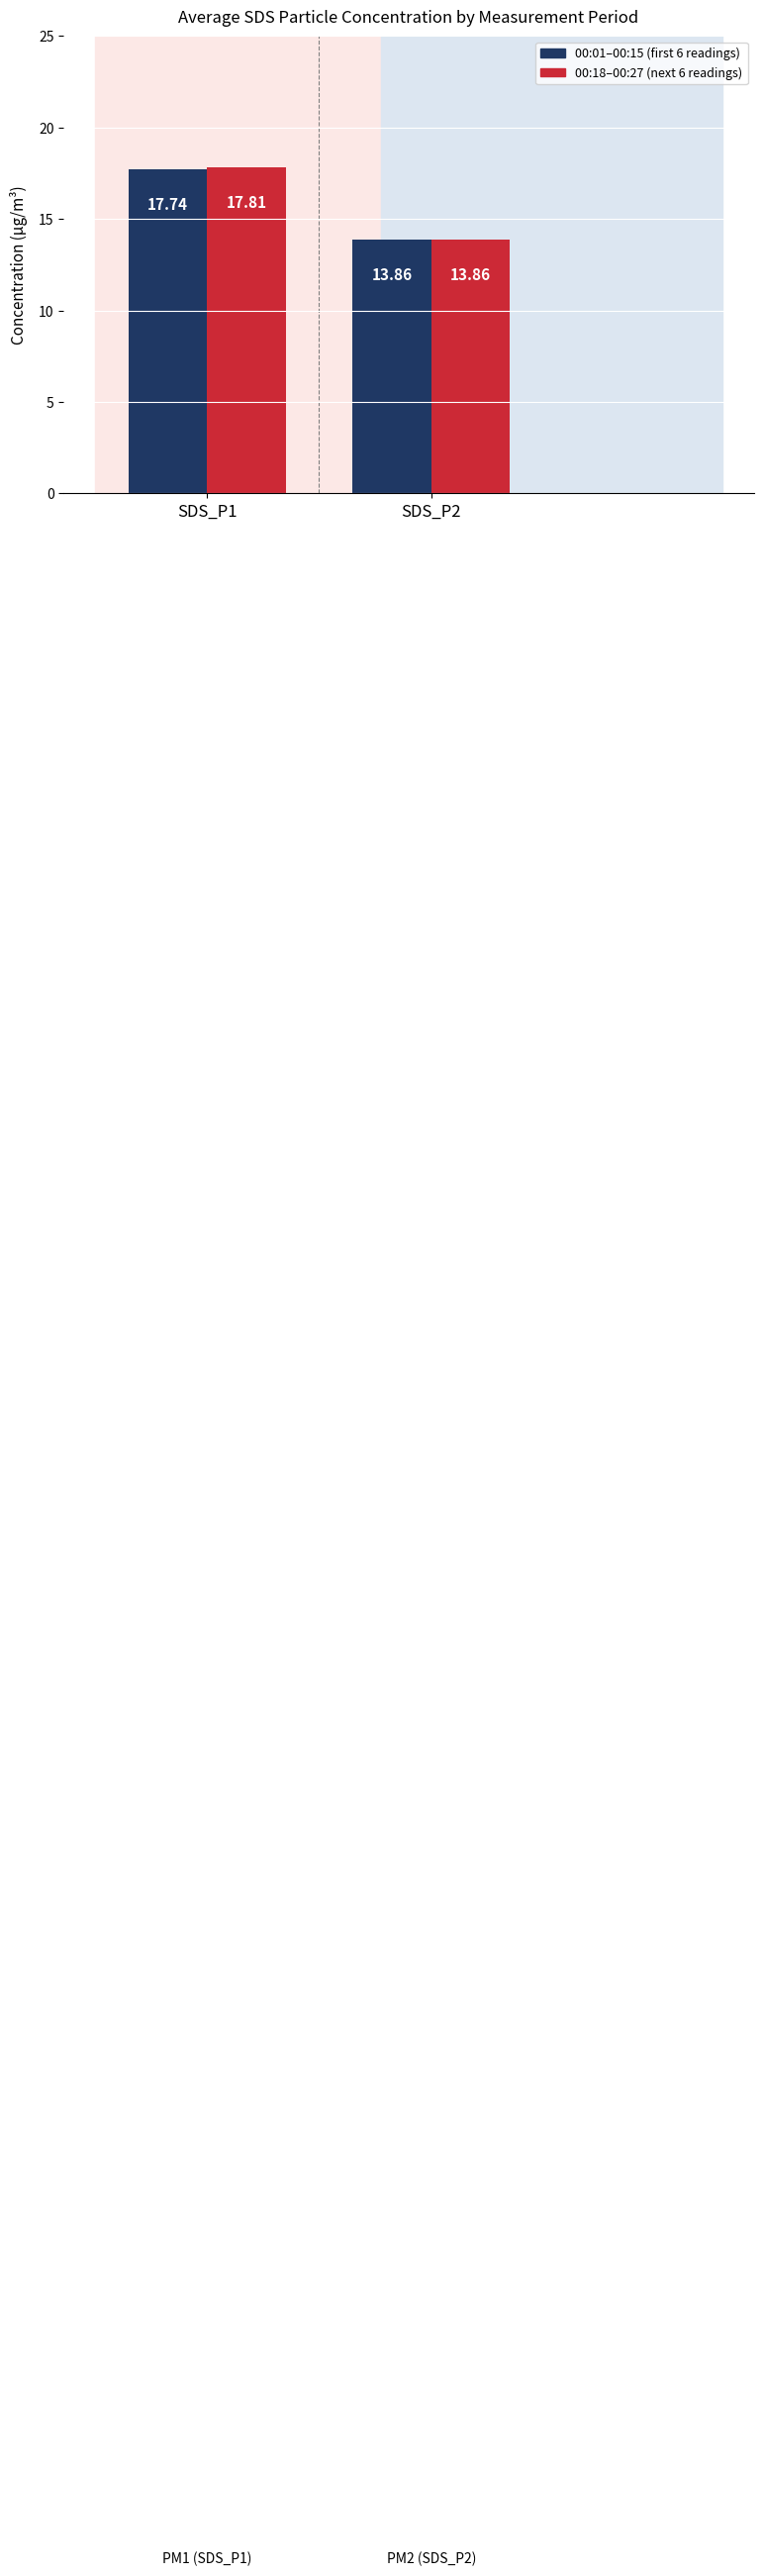

What is the lowest value of the 00:18–00:27 (next 6 readings) series?

13.9